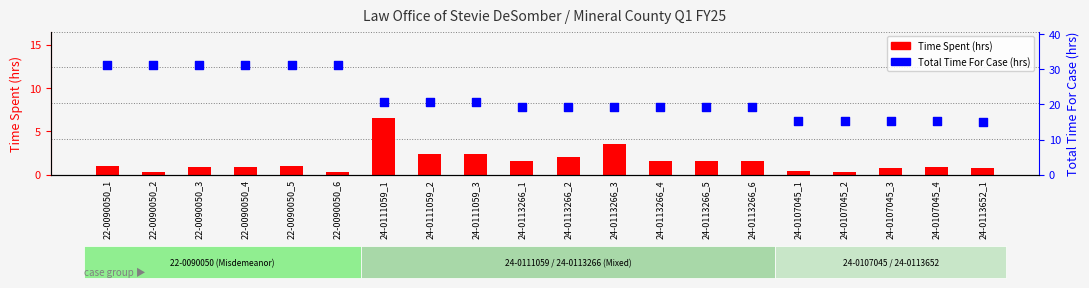

At which category is the sum across all series the highest?

22-0090050_1